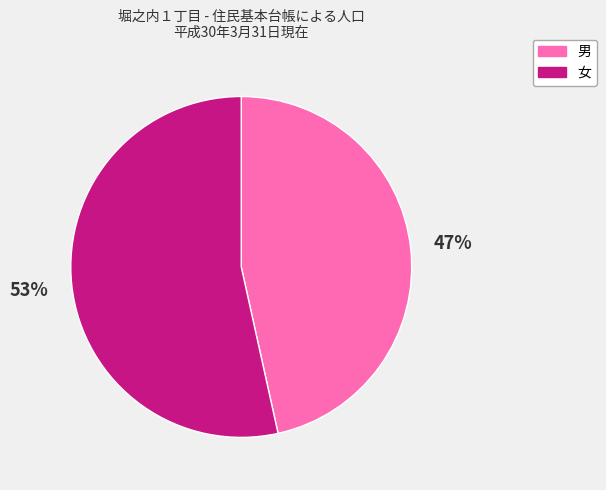

Which category accounts for the majority?

女